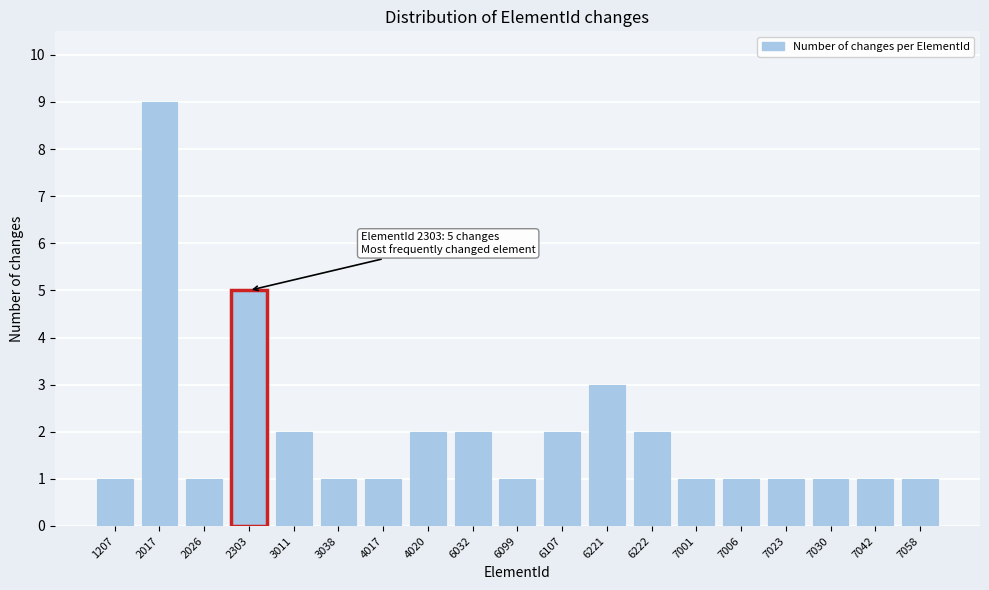

Reading left to right, what are all the values shown in this chart?

1	9	1	5	2	1	1	2	2	1	2	3	2	1	1	1	1	1	1